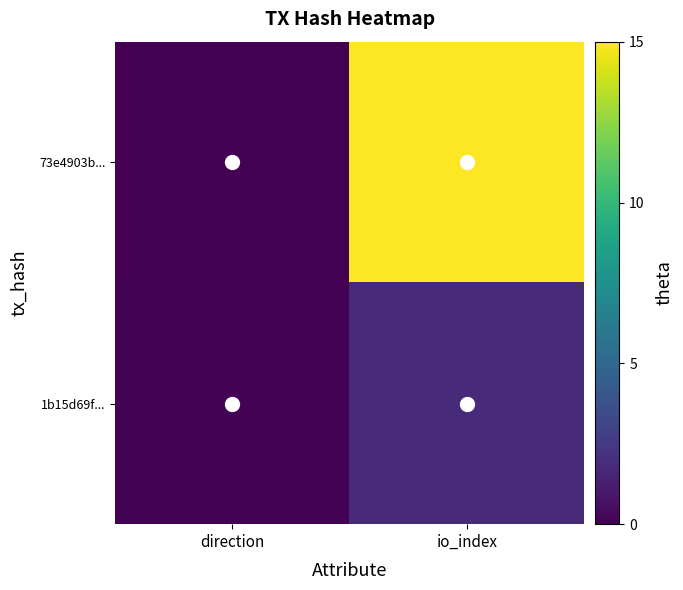

What is the total value across all series at direction?

0.1